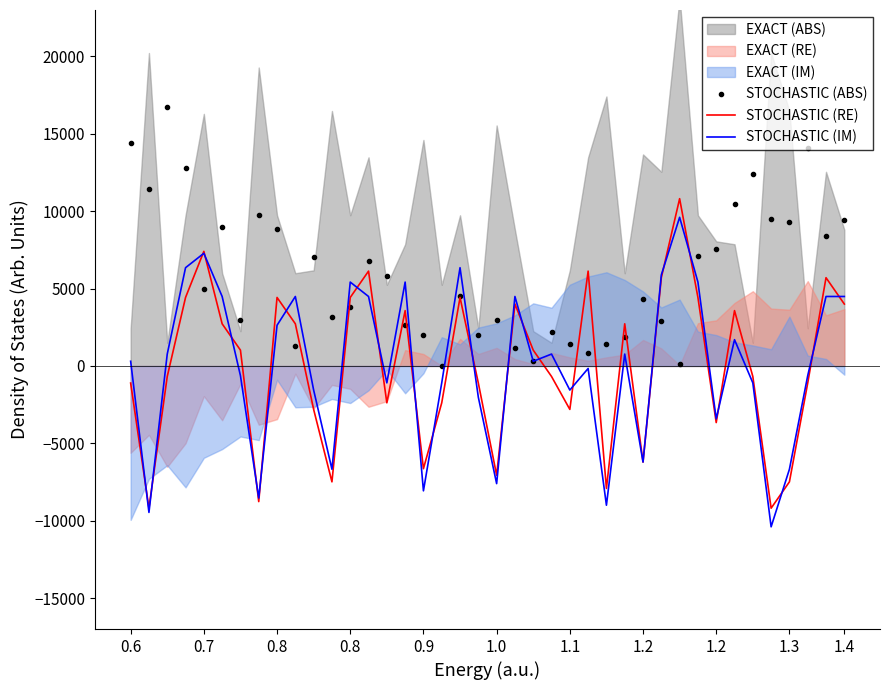

Where is the first local minimum for STOCHASTIC (ABS)?

0.7